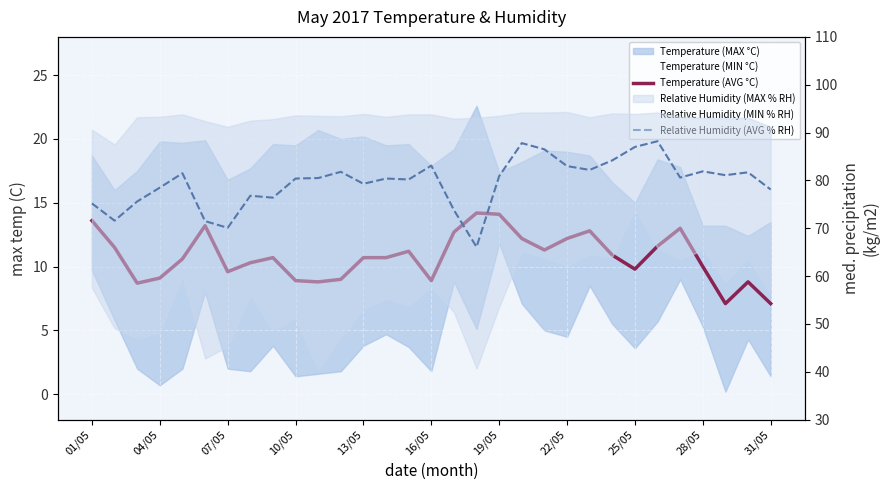

True or false: Temperature (AVG °C) and Relative Humidity (AVG % RH) intersect in this chart.

False